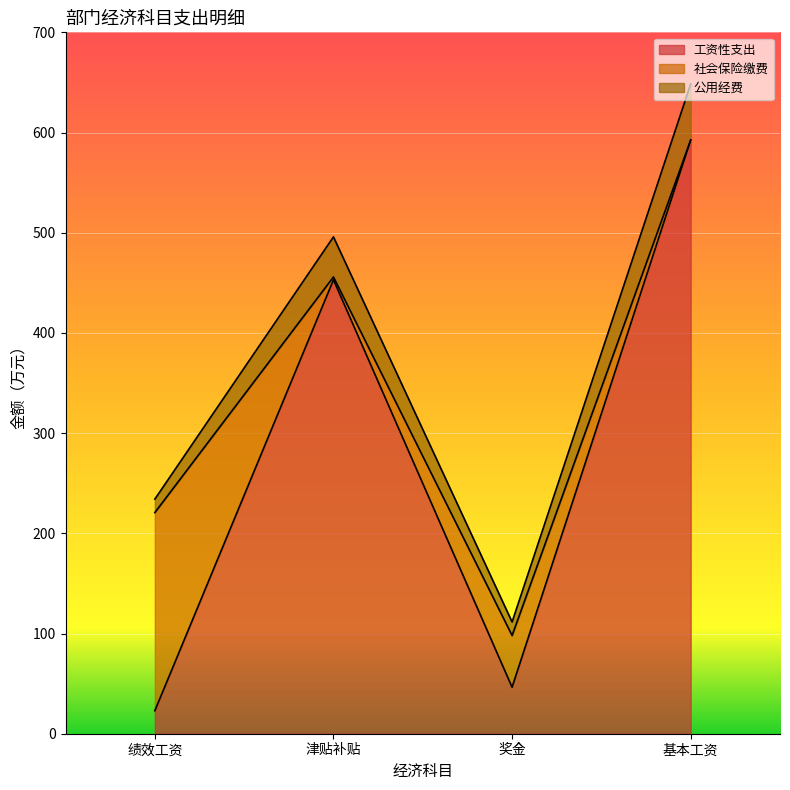

How many interior local peaks does the 公用经费 series have?

1